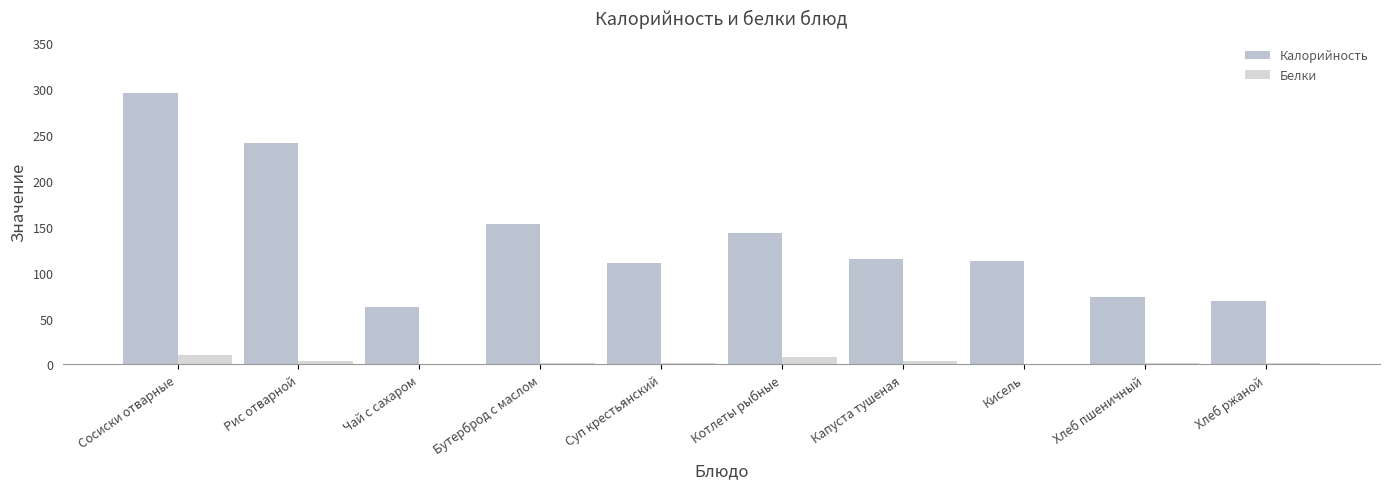

Reading left to right, what are all the values shown in this chart?

Калорийность: Сосиски отварные=296	Рис отварной=241	Чай с сахаром=63	Бутерброд с маслом=153	Суп крестьянский=110	Котлеты рыбные=143	Капуста тушеная=115	Кисель=113	Хлеб пшеничный=73	Хлеб ржаной=69
Белки: Сосиски отварные=10	Рис отварной=4	Чай с сахаром=0	Бутерброд с маслом=2	Суп крестьянский=2	Котлеты рыбные=8	Капуста тушеная=4	Кисель=0	Хлеб пшеничный=2	Хлеб ржаной=2